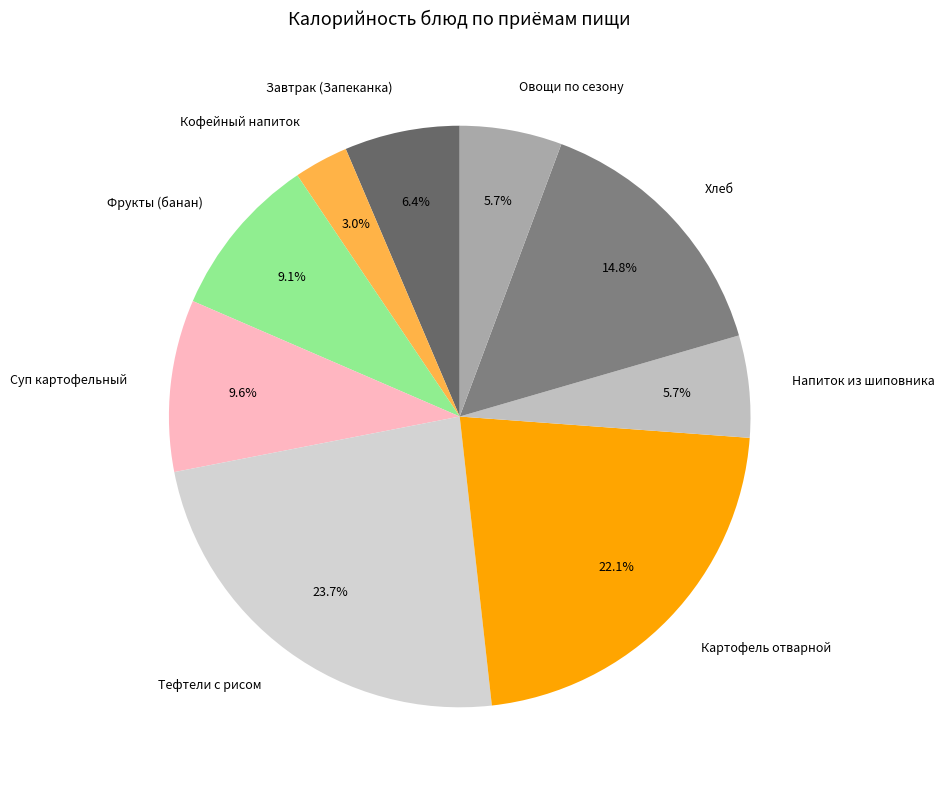

The Хлеб slice represents 22% of the pie. True or false?

False